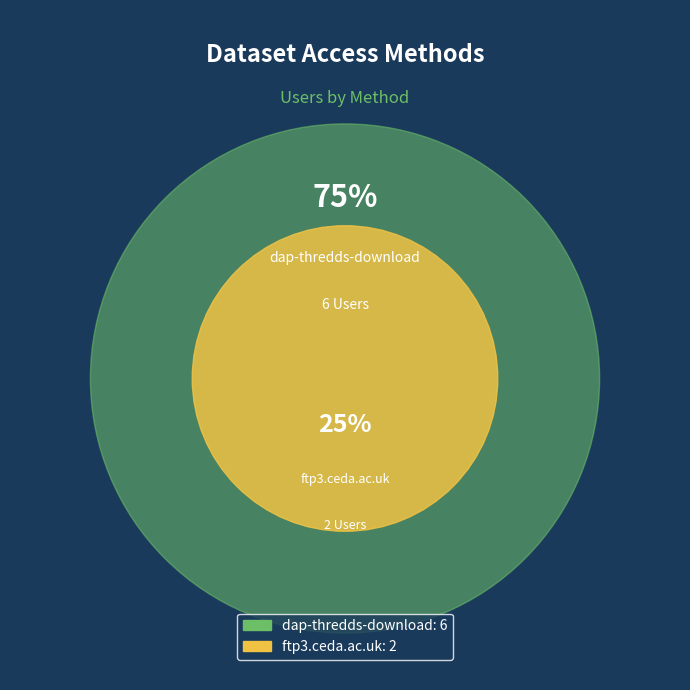

What is the smallest slice in the pie chart?

ftp3.ceda.ac.uk